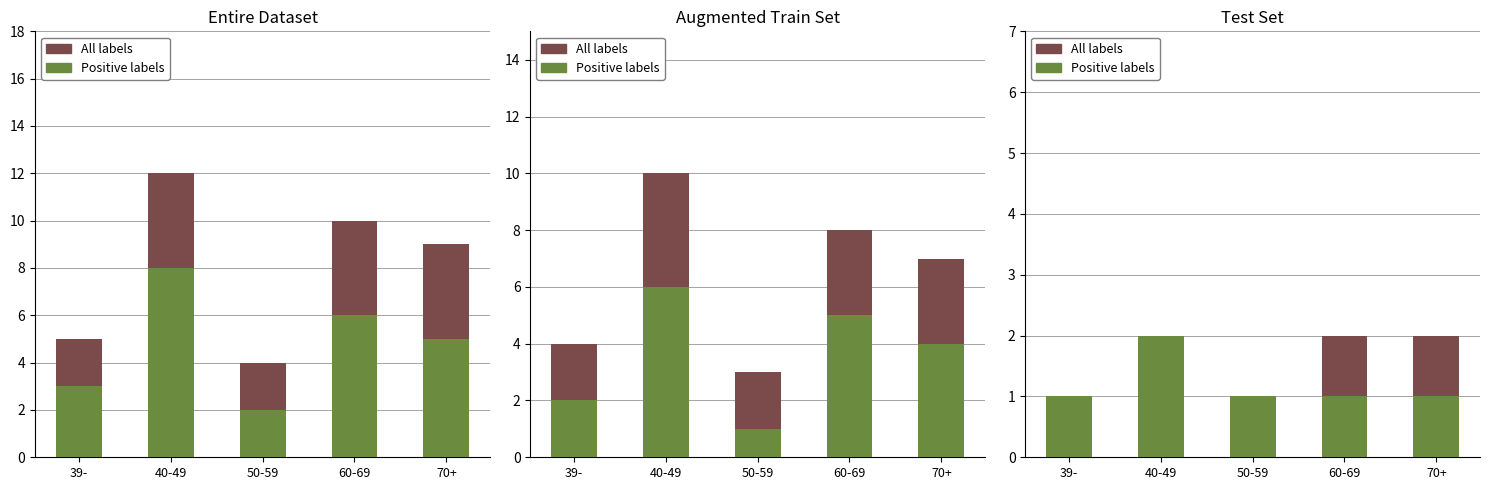

What is the sum of all Positive labels values?

6